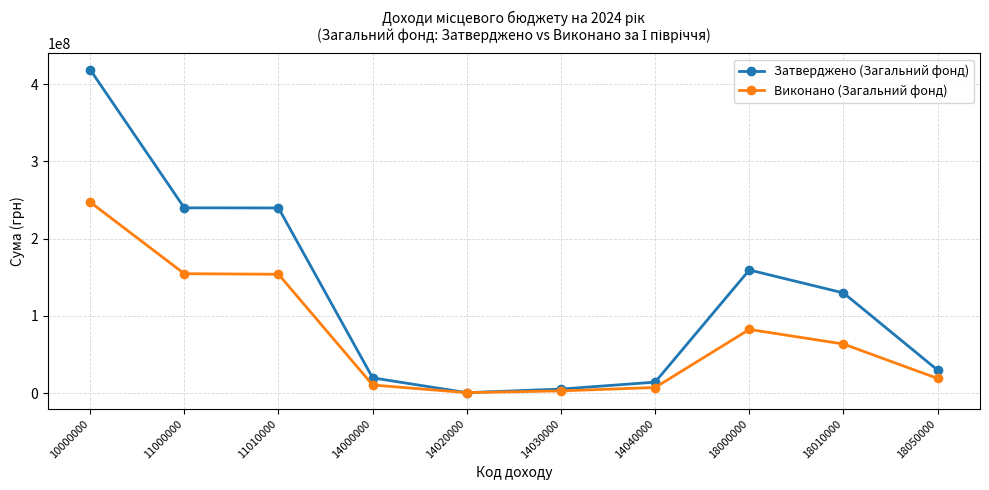

Rank the series at 14040000 from highest to lowest value.

Затверджено (Загальний фонд), Виконано (Загальний фонд)